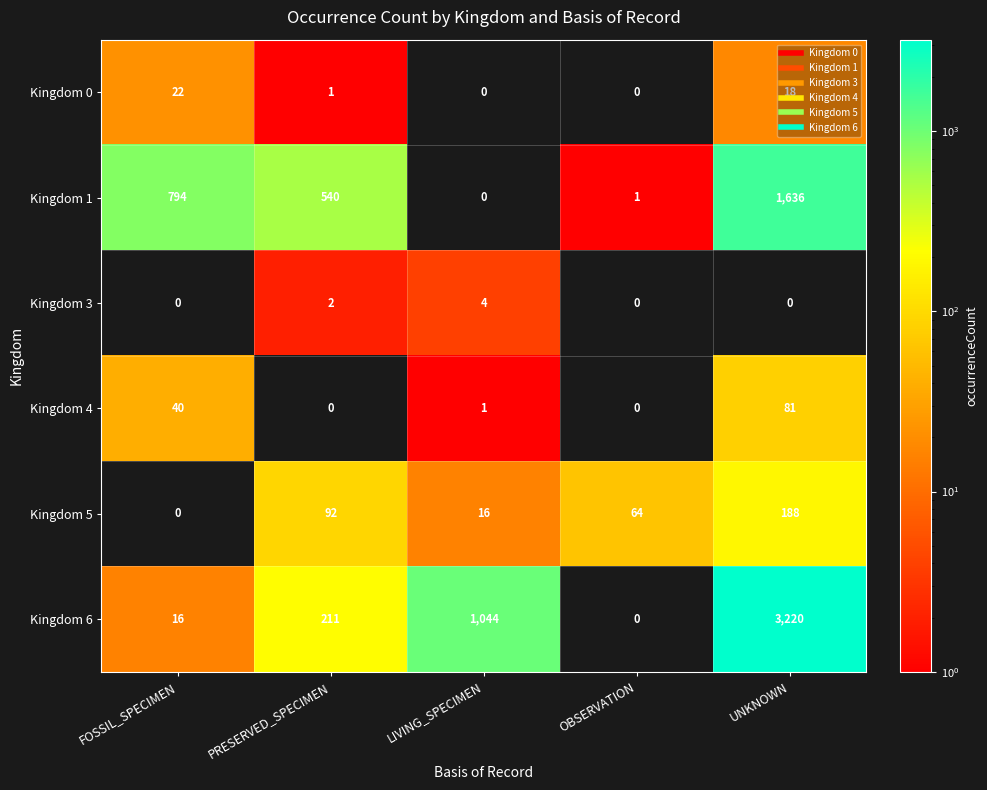

What is the difference between the maximum and second lowest values in the Kingdom 5 series?

172